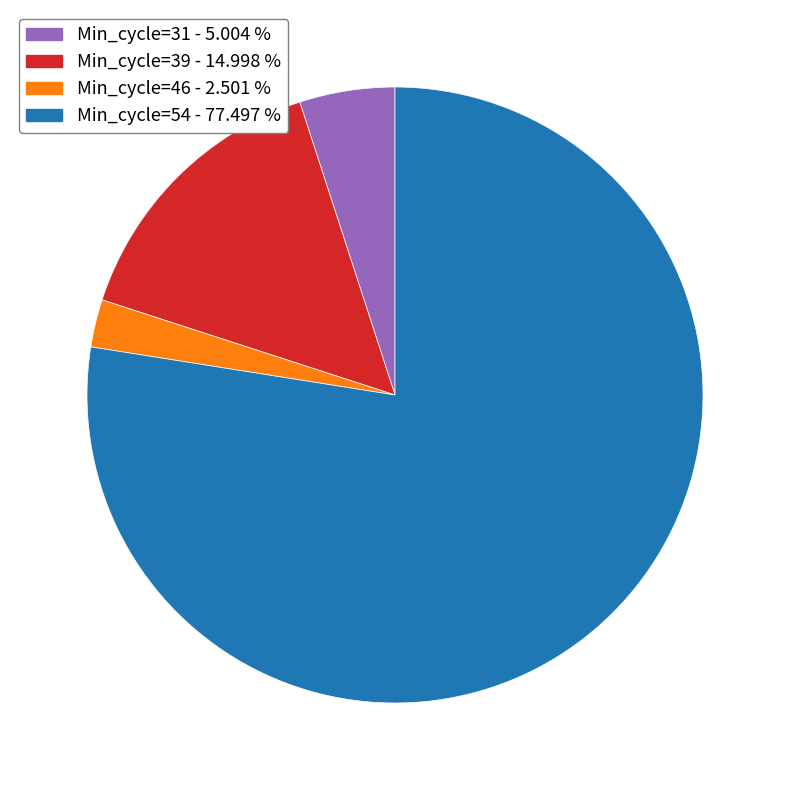

What is the largest slice in the pie chart?

Min_cycle=54 - 77.497 %